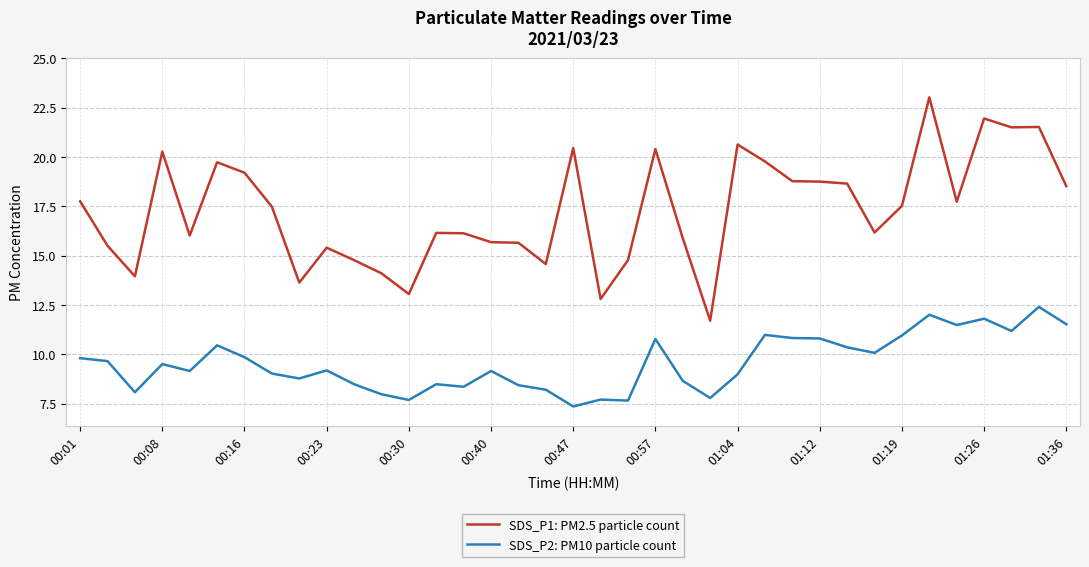

Which series has the largest range (max minus min)?

SDS_P1: PM2.5 particle count